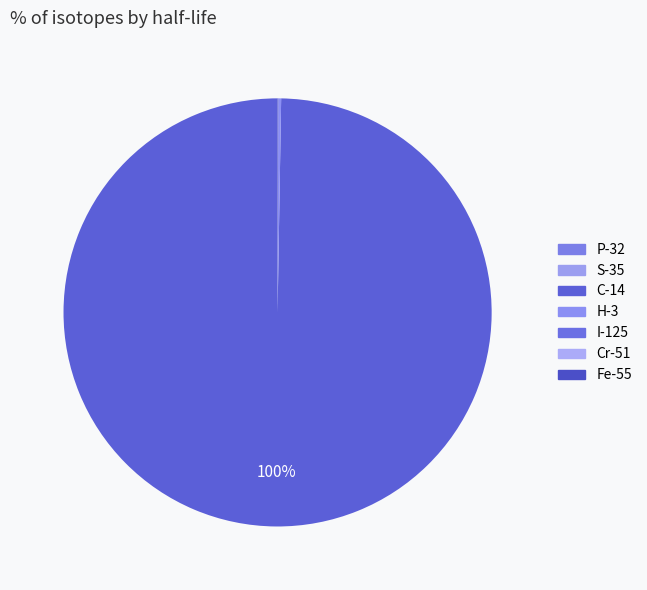

Which slice is the smallest?

P-32